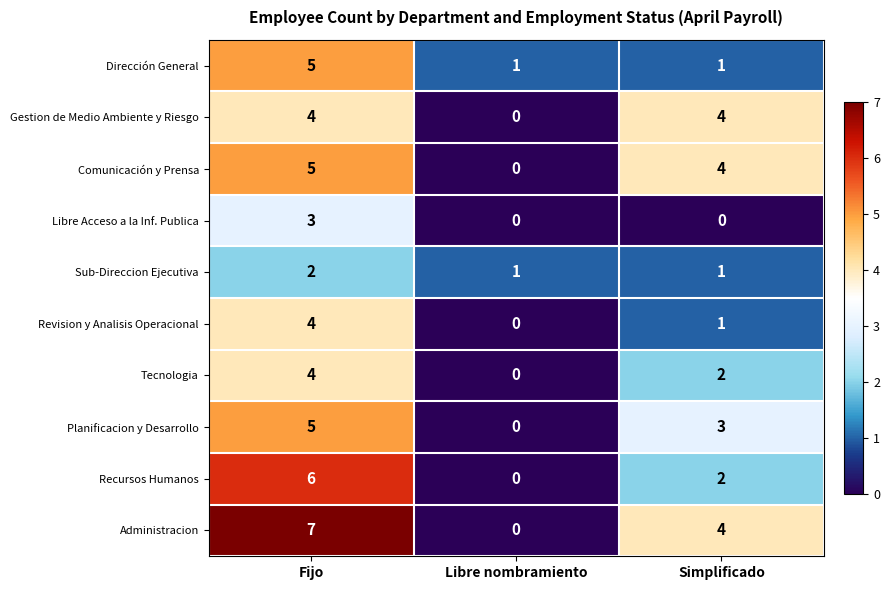

True or false: Planificacion y Desarrollo has a value of 4 at Simplificado.

False